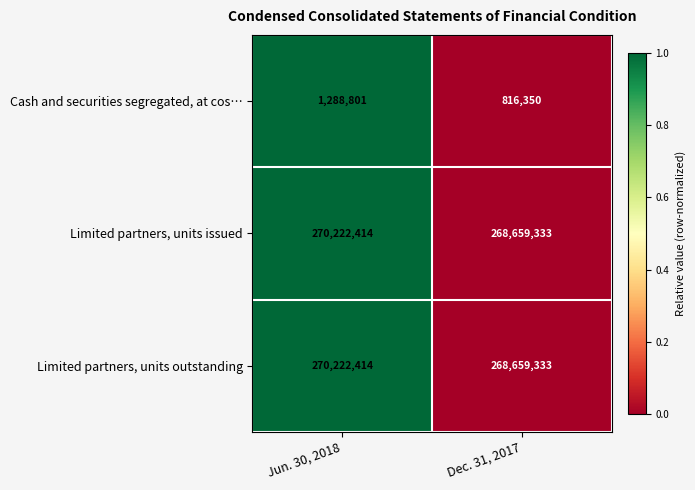

Where is Cash and securities segregated, at cos… nearest to the value 1052575?

Dec. 31, 2017